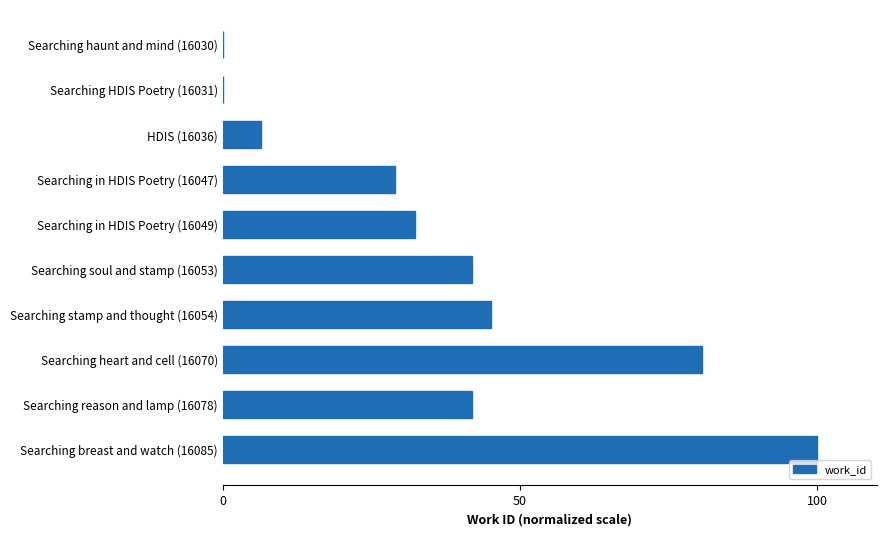

At which label is the value closest to 50?

Searching stamp and thought (16054)